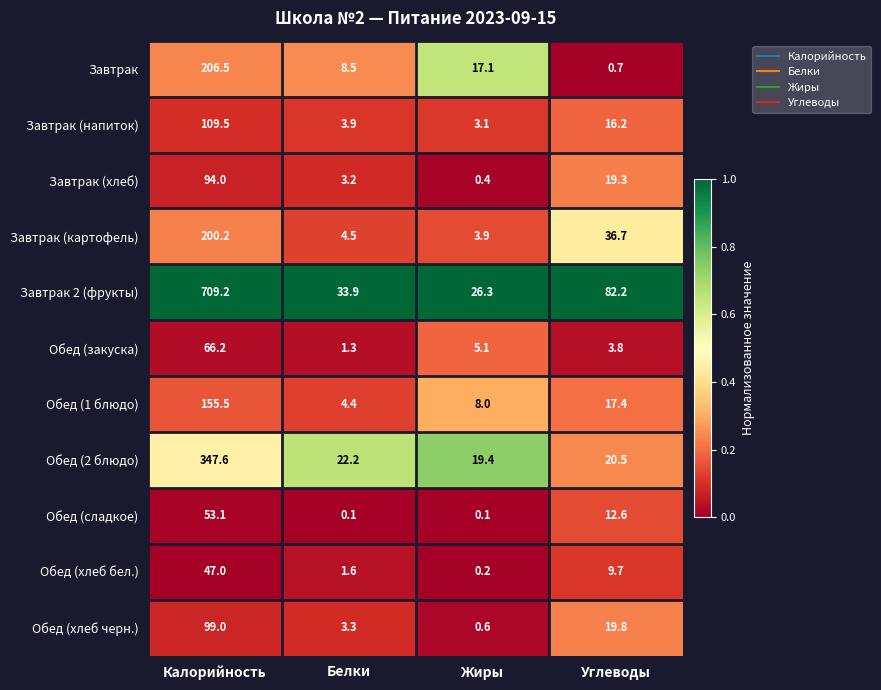

True or false: Завтрак 2 (фрукты) has a value of 709.2 at Калорийность.

True